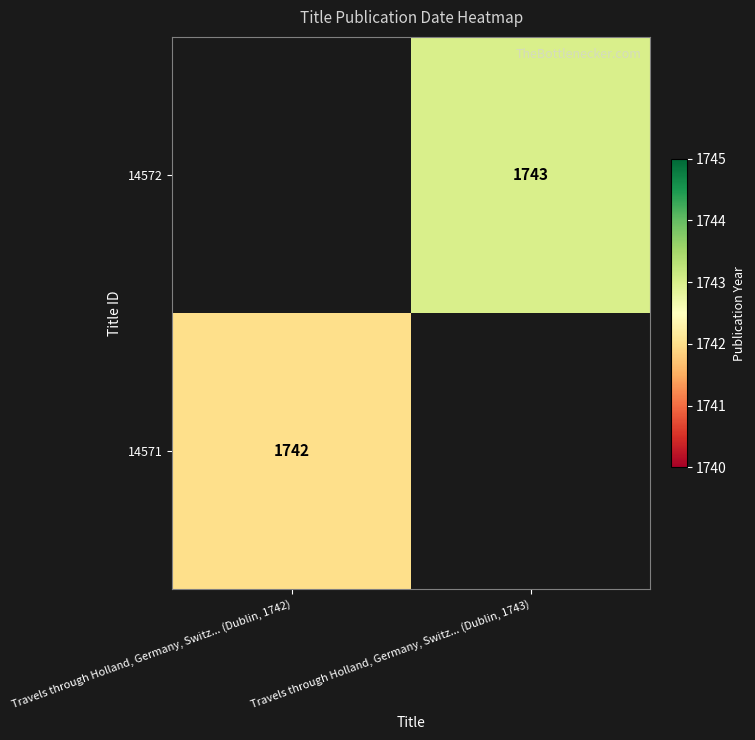

The 14572 series shows 639 at Travels through Holland, Germany, Switz... (Dublin, 1743). True or false?

False